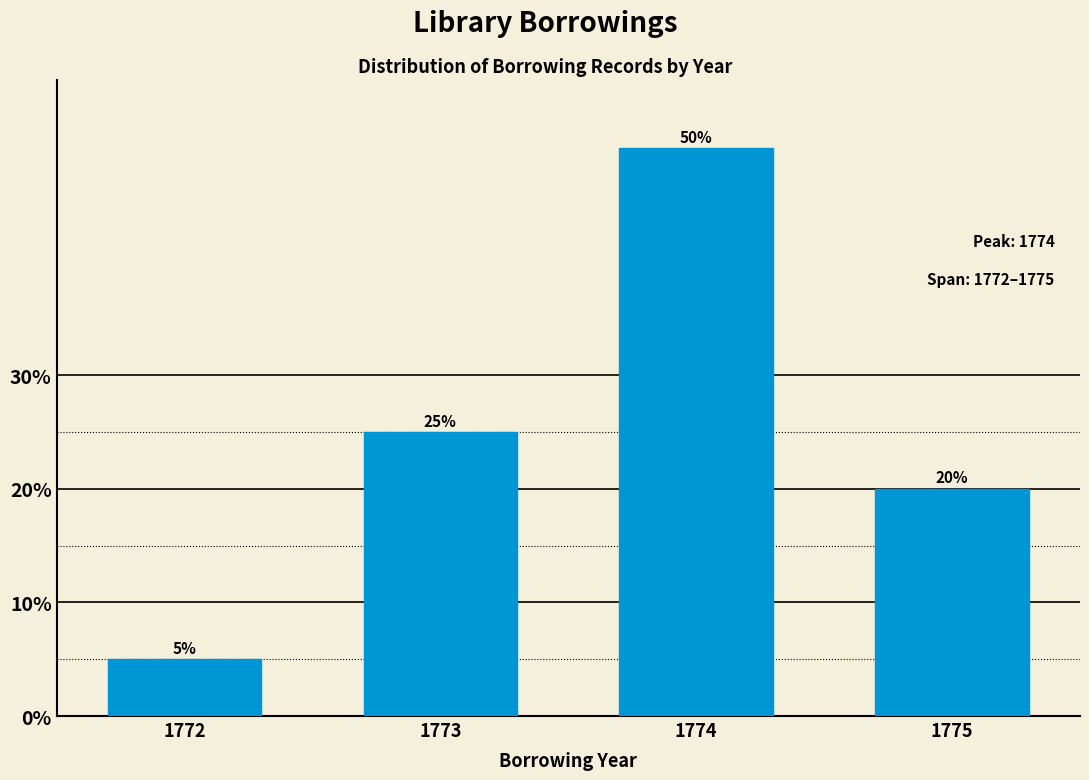

Reading right to left, extract all data points from this chart.

1775=20	1774=50	1773=25	1772=5